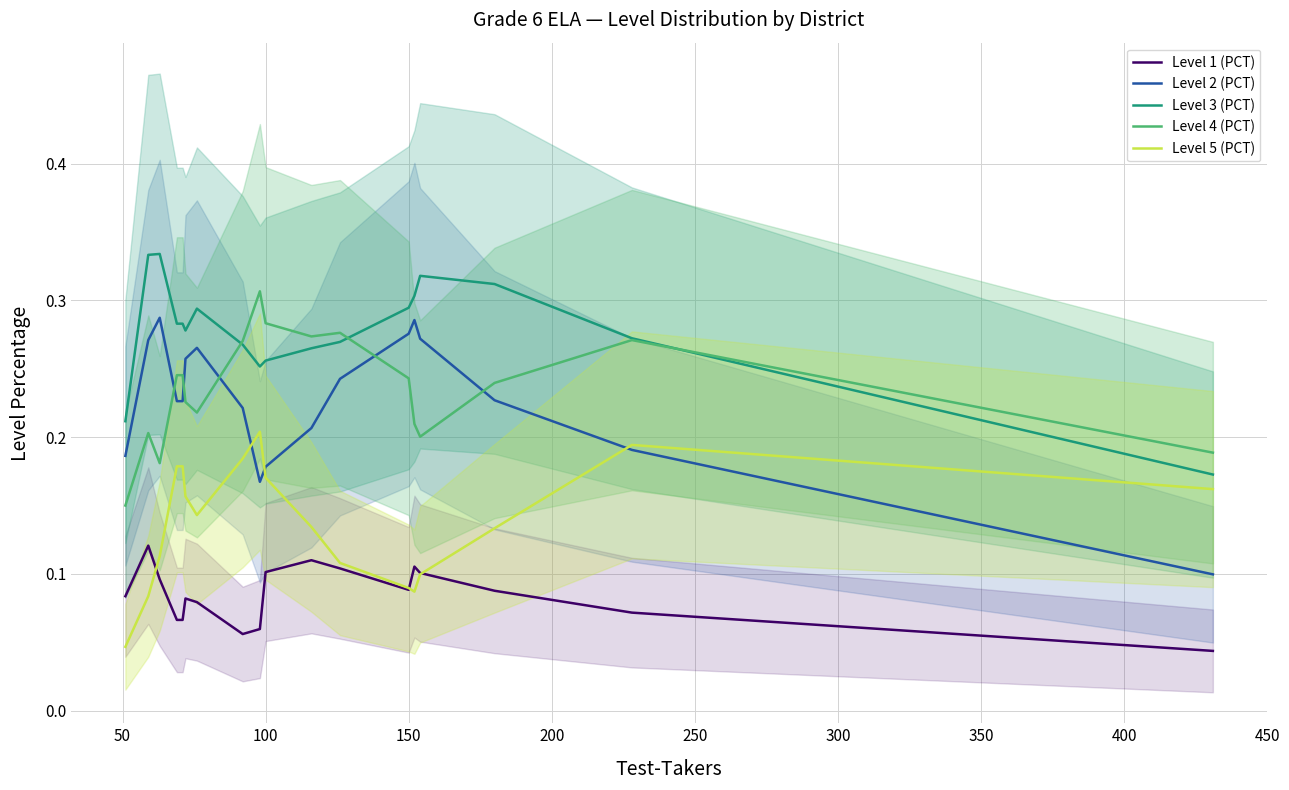

Does the chart have visible grid lines?

Yes